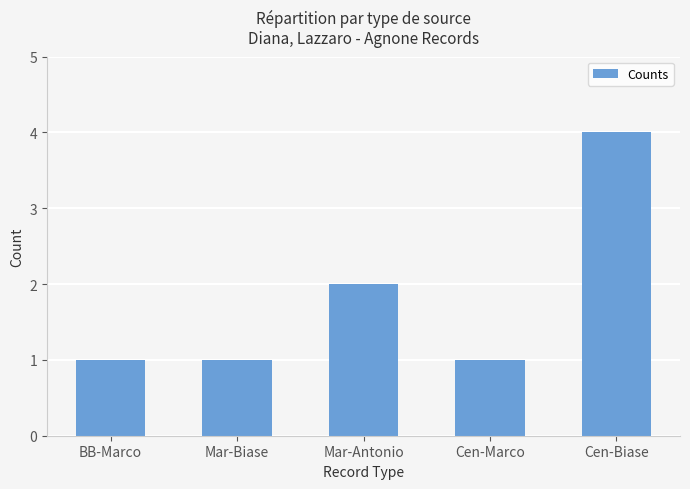

What is the ratio of the value at BB-Marco to the value at Mar-Biase?

1.0